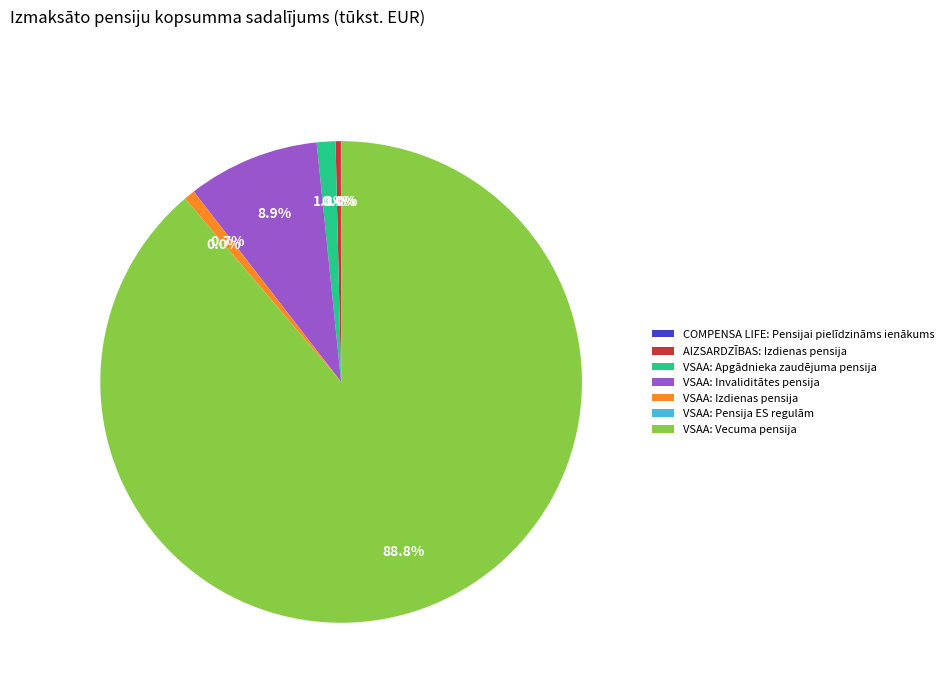

Which slice is the largest?

VSAA: Vecuma pensija